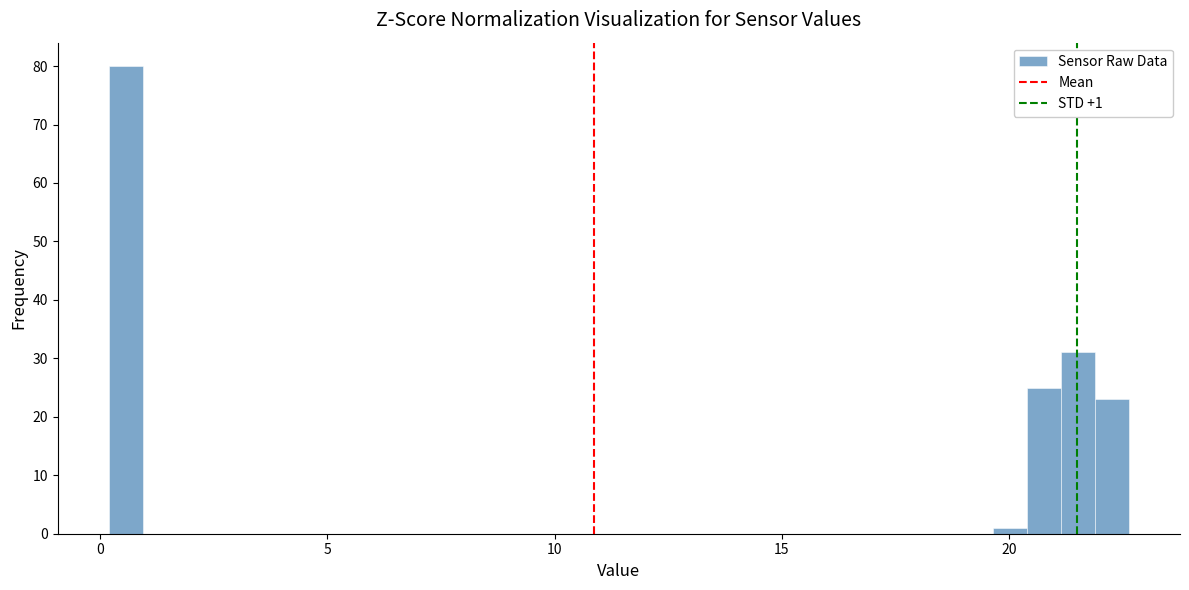

Read against the x-axis, roughly where is the centre of the tallest bar?

0.5